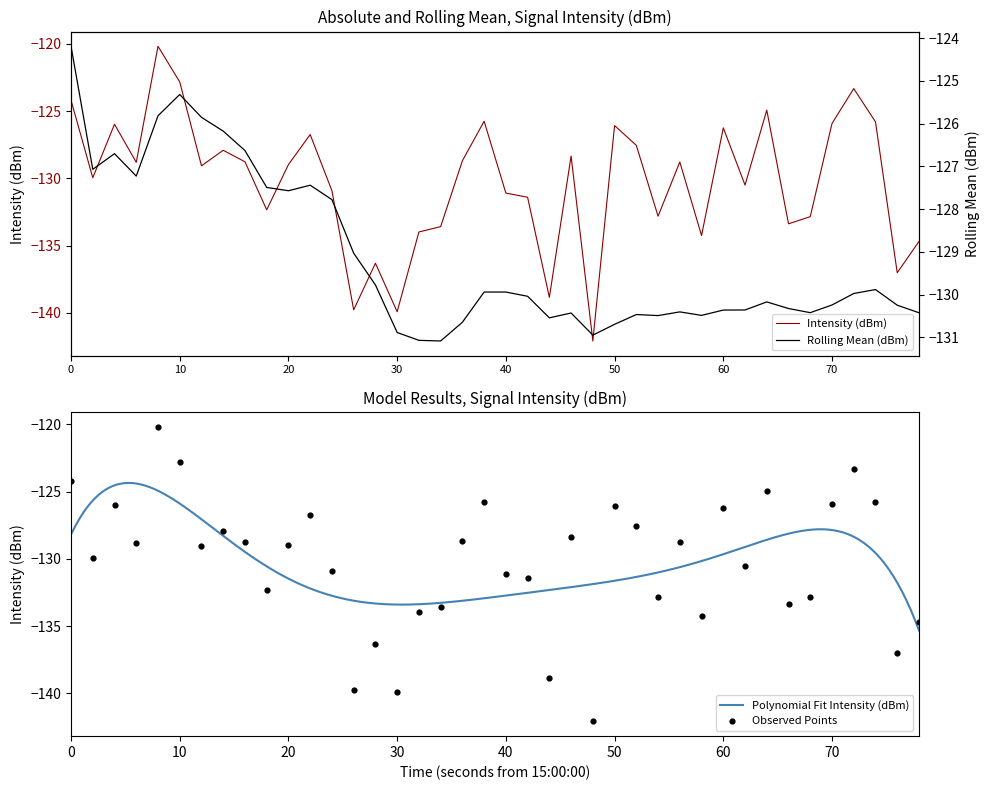

Which series contains the highest Y value?

intensity(dBm)